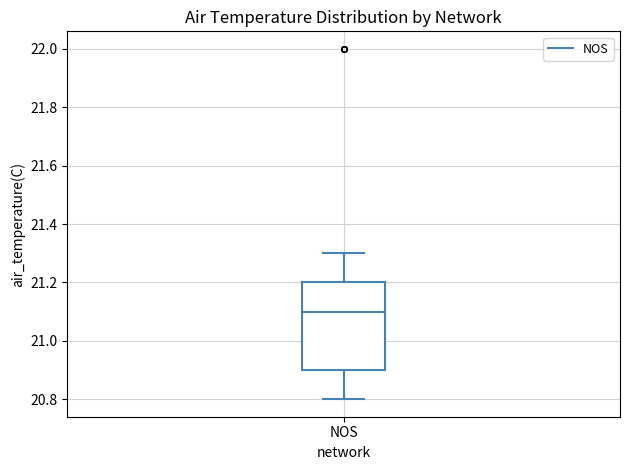

Transcribe this box plot: give where the median line is, the range the box spans, and where the two whiskers end, as read against the y-axis. The values are not printed on the chart, so give them approximately, as read against the axis.

median 21.1, box 20.9 to 21.2, whiskers 20.8 to 21.3